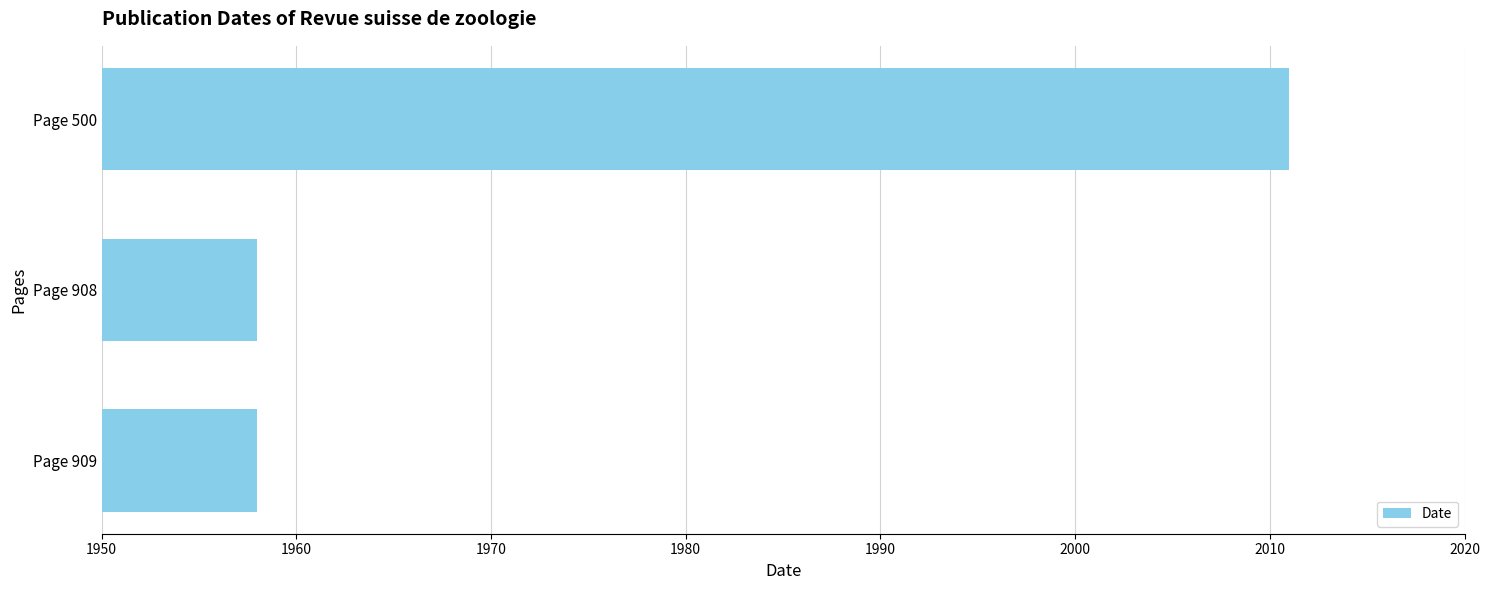

What is the smallest value displayed?

1958